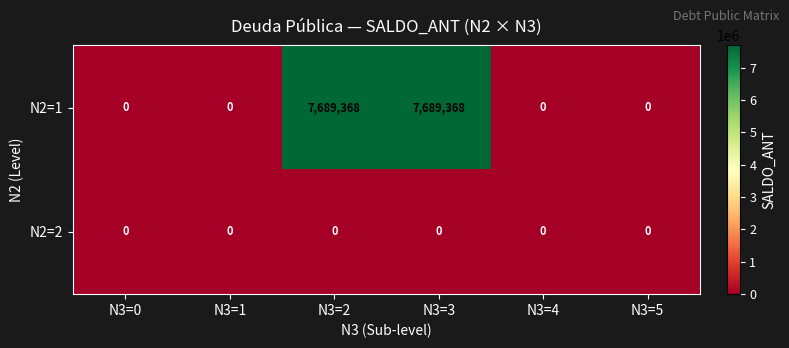

At N3=3, list the series in order from smallest to largest.

N2=2, N2=1